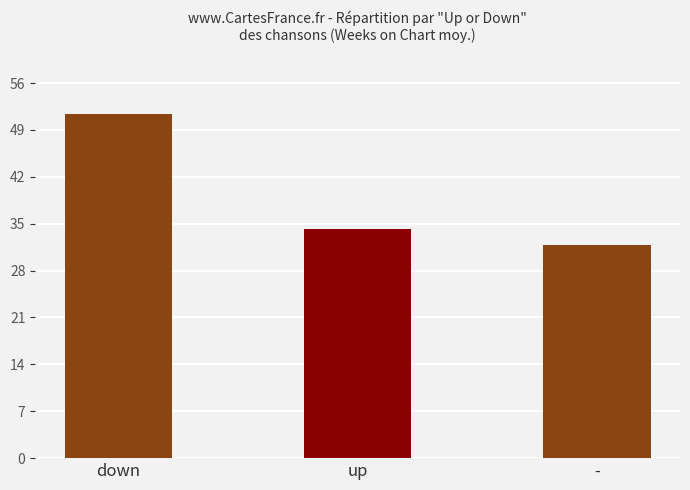

True or false: the data shows 15.8 at up.

False